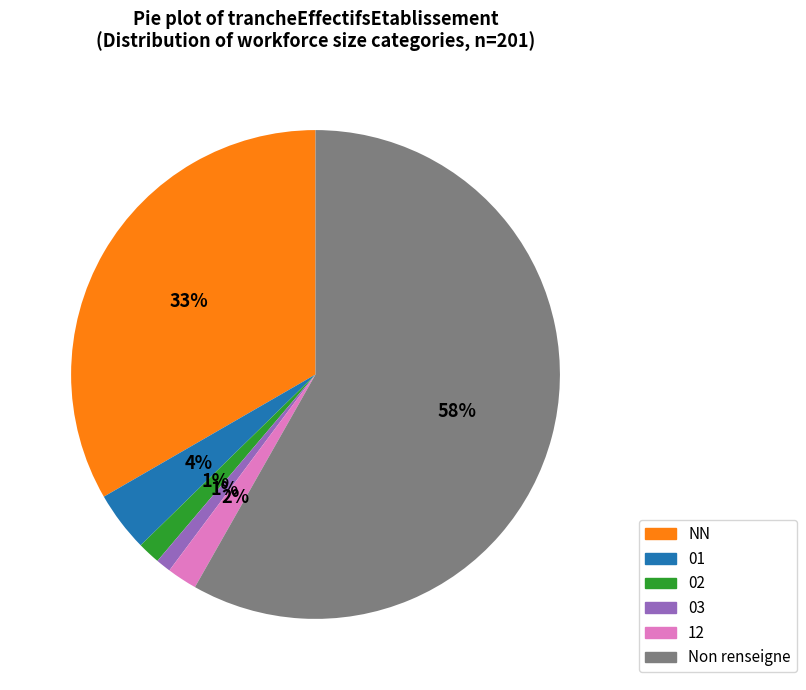

To the nearest percent, what is the average slice percentage?

17%